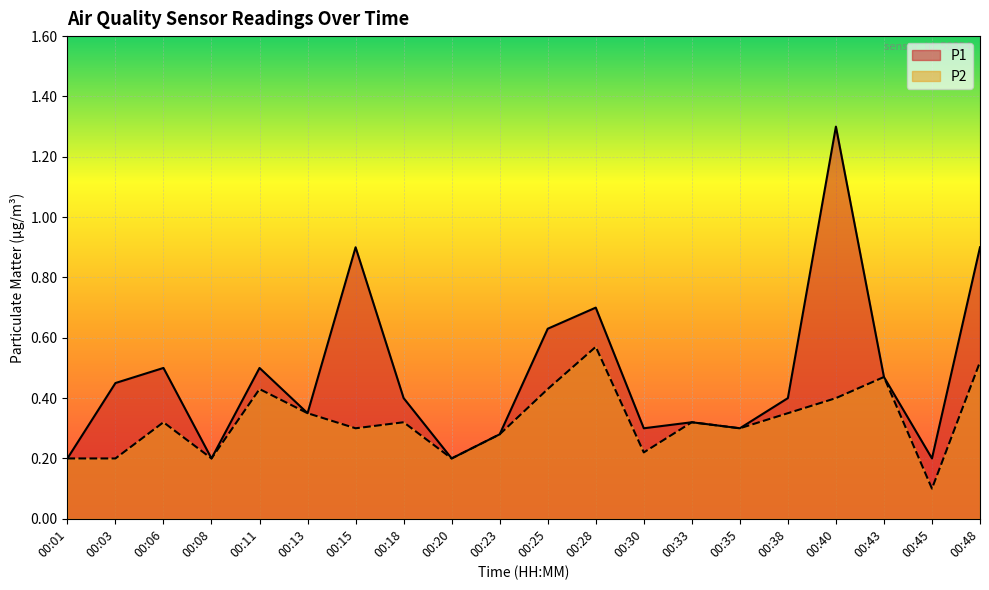

At 00:33, list the series in order from smallest to largest.

P1, P2